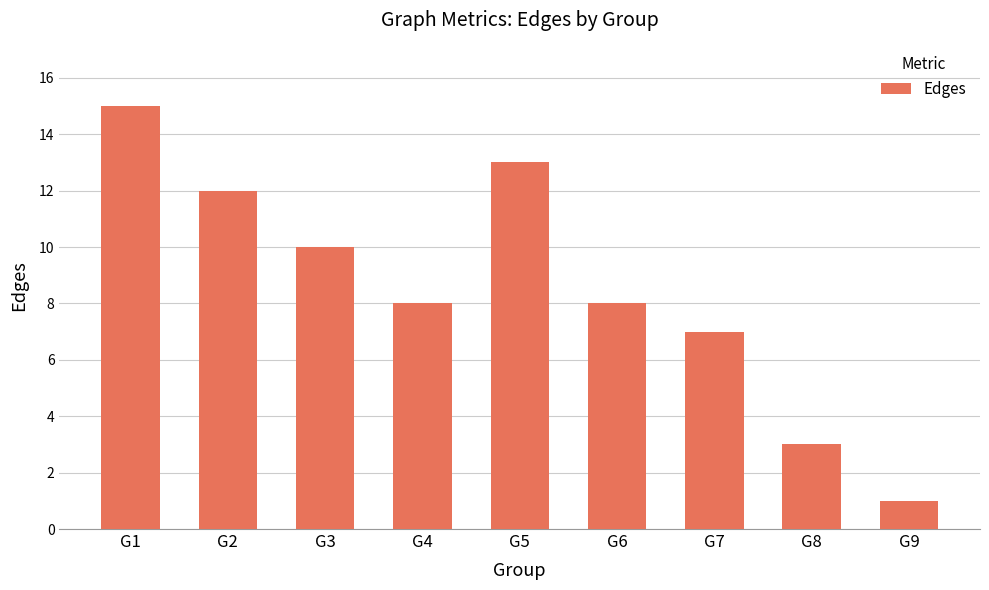

Reading right to left, list all the values displayed in this chart.

G9=1	G8=3	G7=7	G6=8	G5=13	G4=8	G3=10	G2=12	G1=15